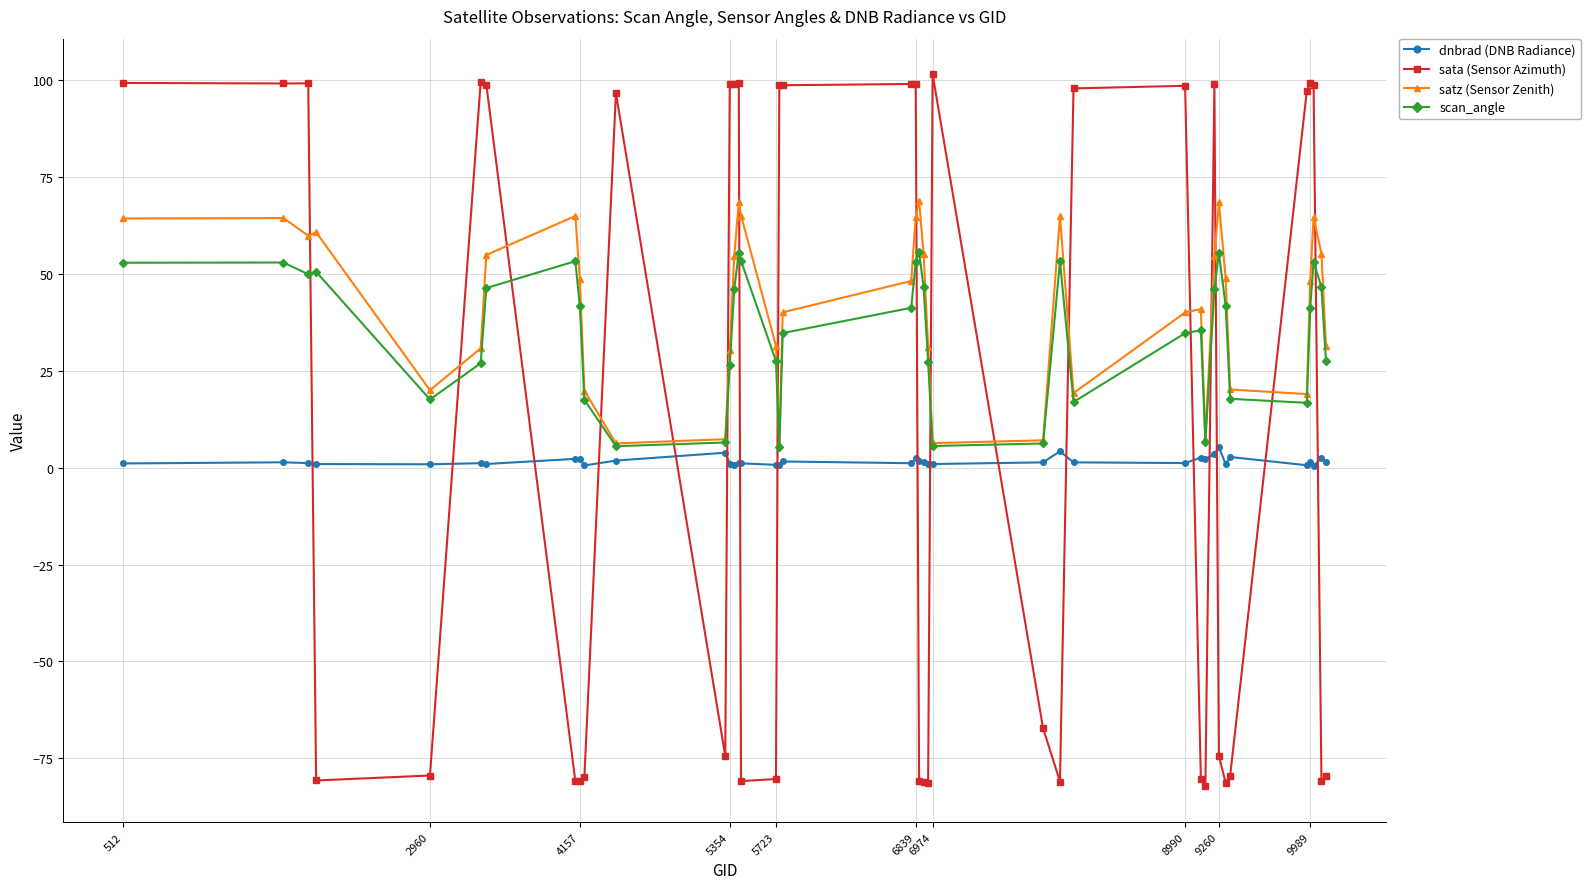

Which series has the largest range (max minus min)?

sata (Sensor Azimuth)